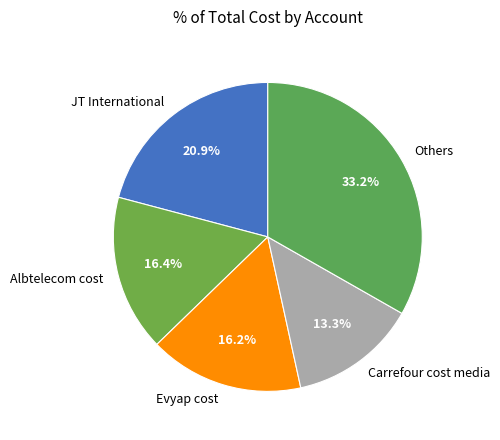

How much of the chart is everything except Others?

66.8%